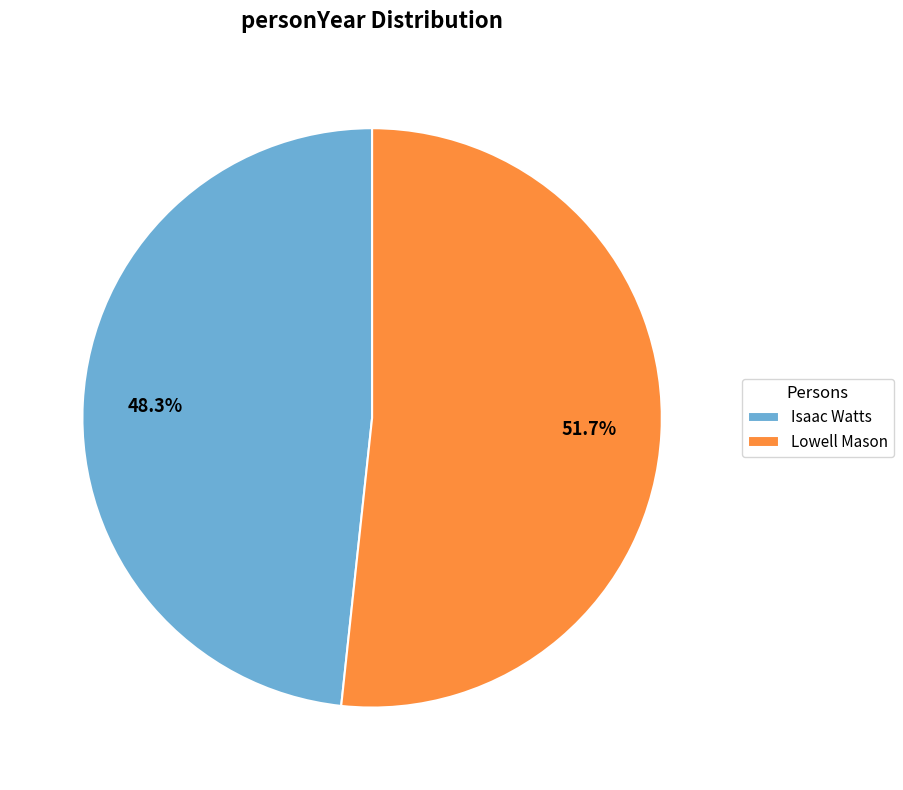

Count the number of slices in the pie.

2